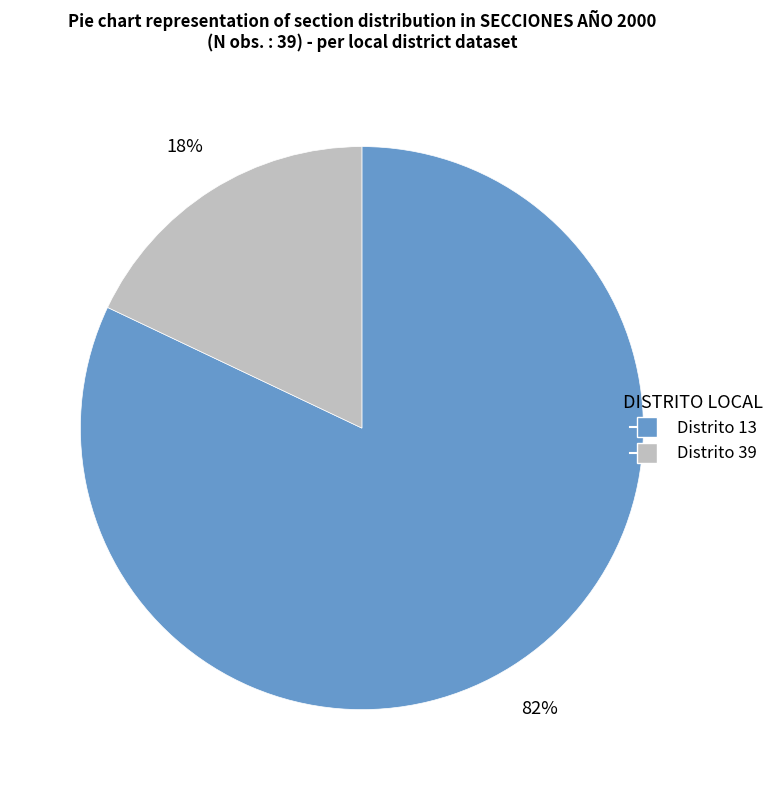

What is the largest slice in the pie chart?

Distrito 13